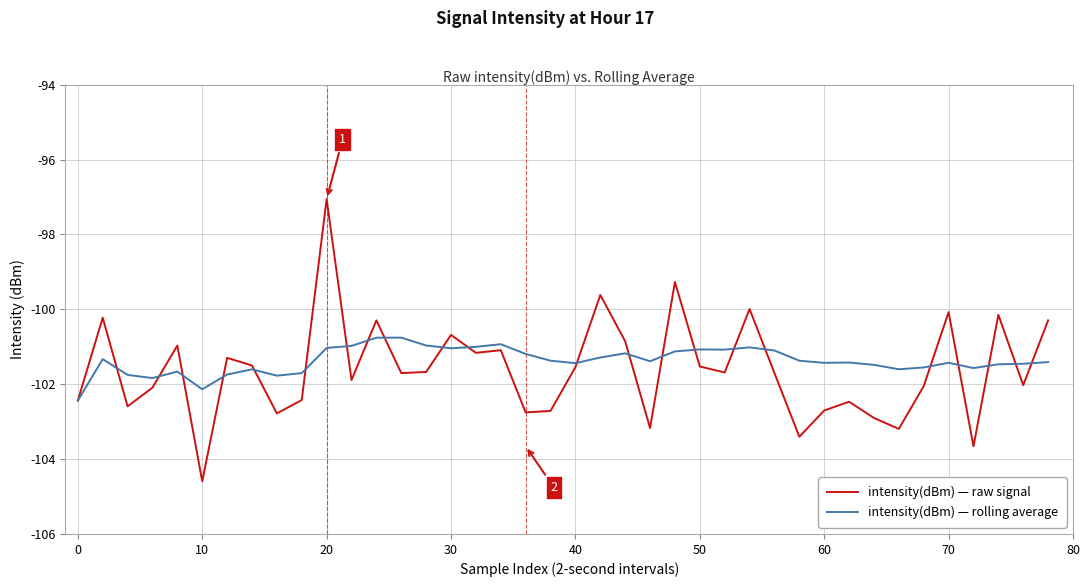

What is the minimum value shown in the chart?

-104.6